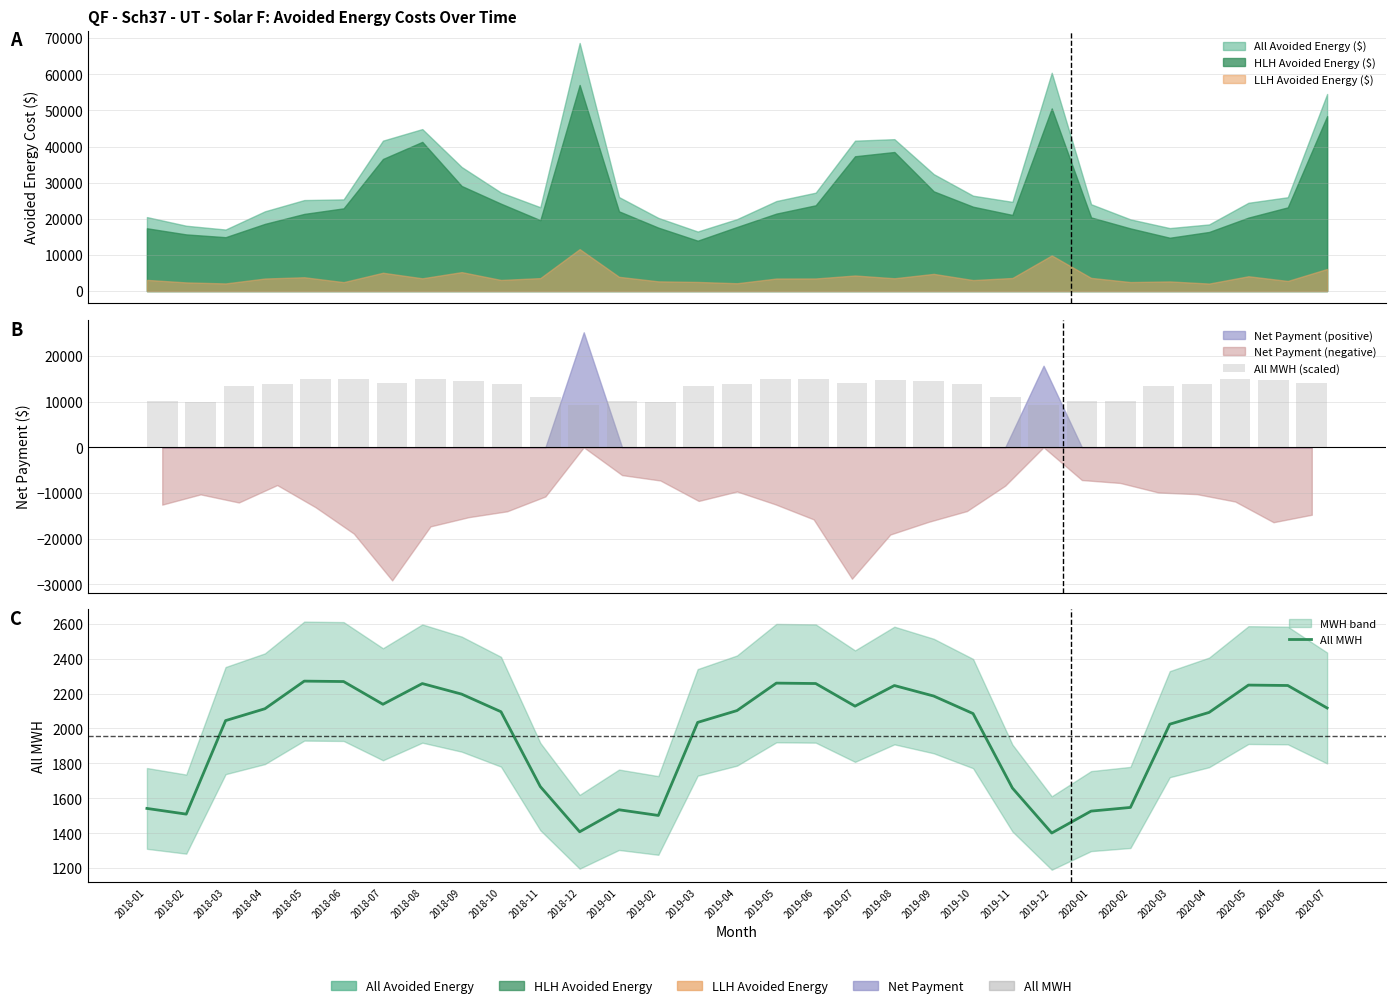

Reading left to right, what are all the values shown in this chart?

All MWH (scaled): 10185.6	9969.9	13506.4	13955.8	15000.0	14984.1	14124.1	14907.6	14508.2	13842.2	11011.4	9302.4	10134.8	9919.8	13438.9	13886.2	14924.6	14909.0	14053.7	14833.3	14435.5	13773.0	10956.7	9255.7	10083.8	10222.8	13370.9	13816.4	14850.1	14834.3	13983.3
All MWH: 1542.2	1509.6	2045.1	2113.1	2271.2	2268.8	2138.6	2257.2	2196.8	2095.9	1667.3	1408.5	1534.6	1502.0	2034.8	2102.6	2259.8	2257.4	2127.9	2246.0	2185.7	2085.4	1659.0	1401.5	1526.8	1547.9	2024.5	2092.0	2248.5	2246.1	2117.3